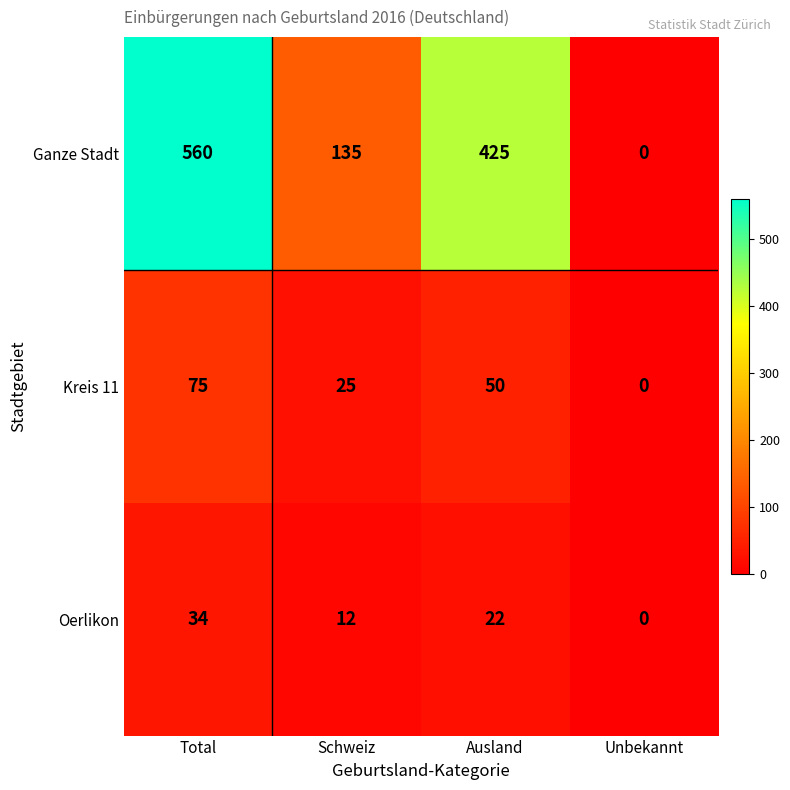

Reading right to left, extract all data points from this chart.

Ganze Stadt: 0	425	135	560
Kreis 11: 0	50	25	75
Oerlikon: 0	22	12	34